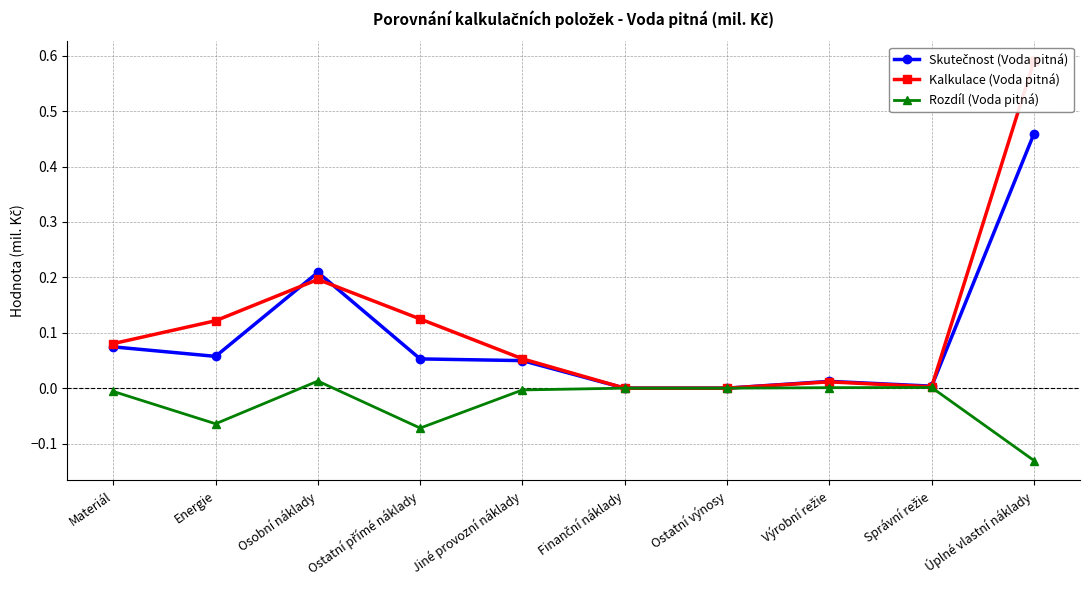

At which category is the sum across all series the highest?

Úplné vlastní náklady